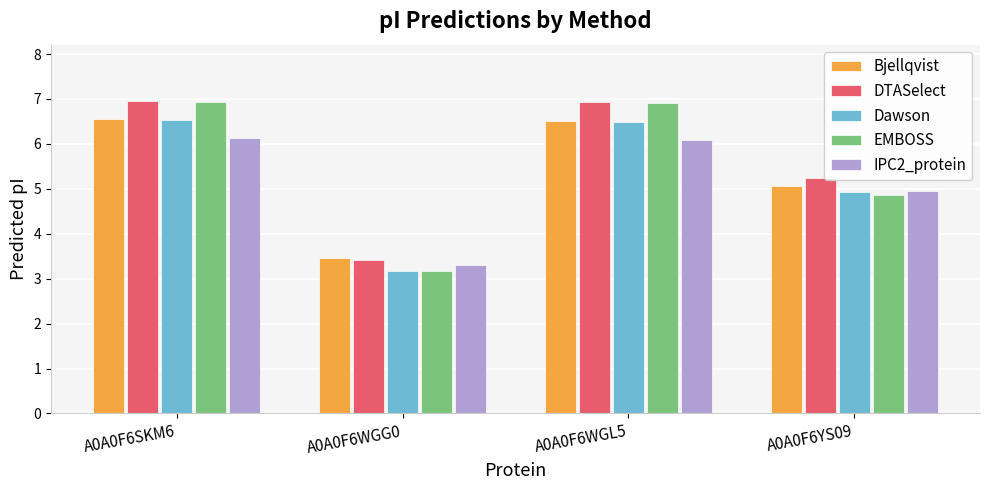

At which label does EMBOSS first exceed 6?

A0A0F6SKM6